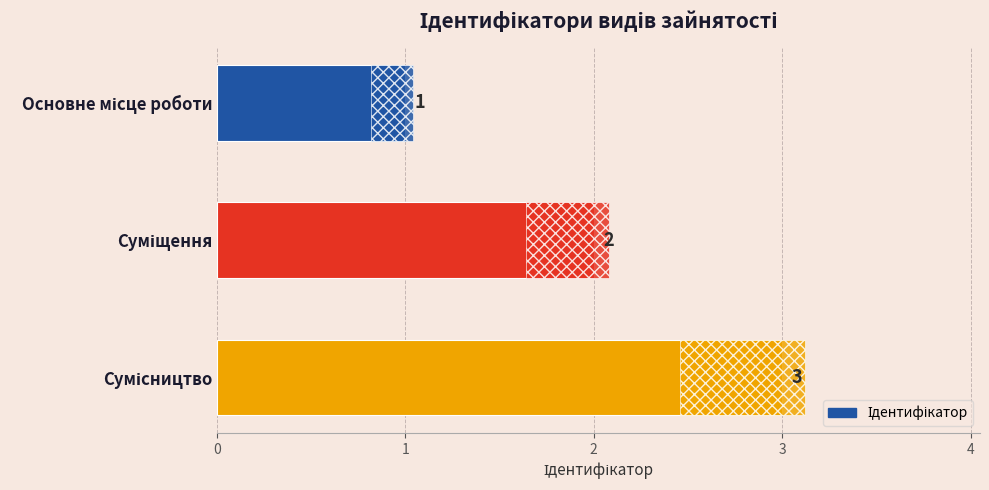

How many values are between 1 and 3?

3